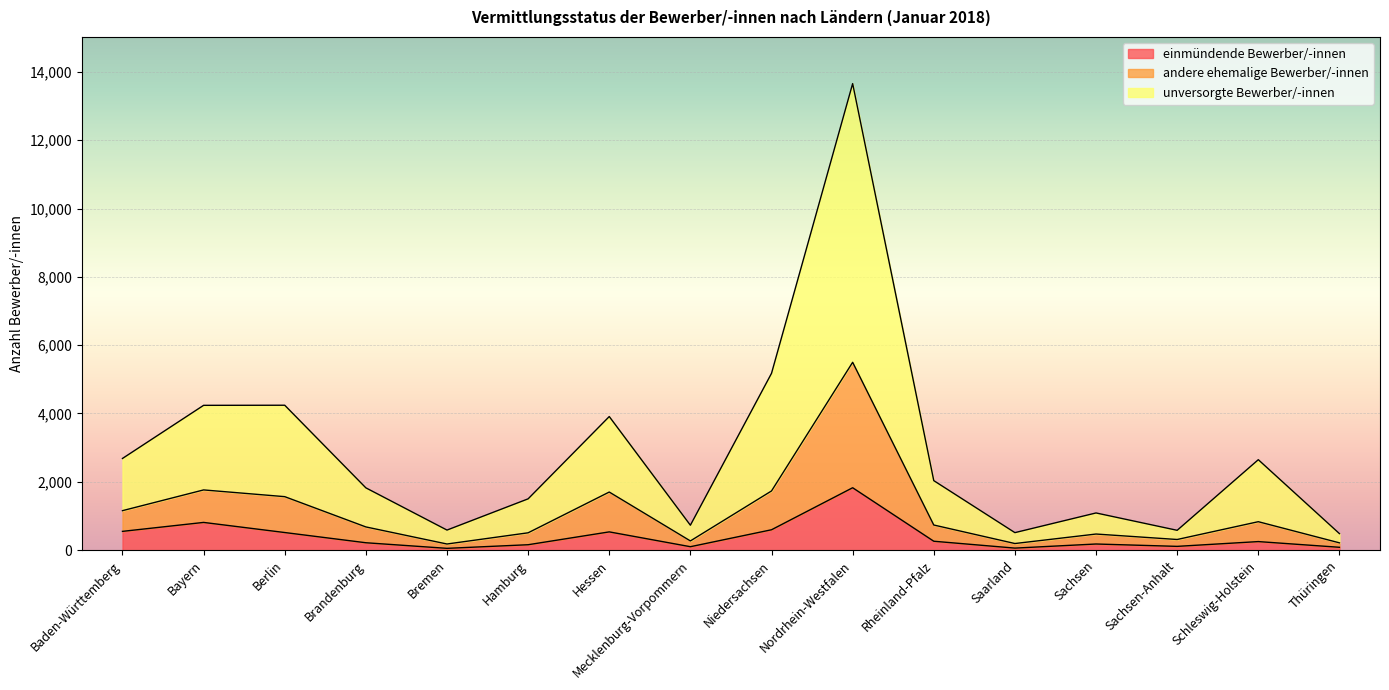

Reading left to right, transcribe all the data shown in this chart.

einmündende Bewerber/-innen: Baden-Württemberg=550	Bayern=812	Berlin=516	Brandenburg=217	Bremen=53	Hamburg=159	Hessen=535	Mecklenburg-Vorpommern=101	Niedersachsen=597	Nordrhein-Westfalen=1827	Rheinland-Pfalz=261	Saarland=60	Sachsen=180	Sachsen-Anhalt=111	Schleswig-Holstein=251	Thüringen=84
andere ehemalige Bewerber/-innen: Baden-Württemberg=1156	Bayern=1763	Berlin=1566	Brandenburg=680	Bremen=180	Hamburg=508	Hessen=1701	Mecklenburg-Vorpommern=270	Niedersachsen=1733	Nordrhein-Westfalen=5499	Rheinland-Pfalz=736	Saarland=194	Sachsen=472	Sachsen-Anhalt=312	Schleswig-Holstein=833	Thüringen=214
unversorgte Bewerber/-innen: Baden-Württemberg=2684	Bayern=4239	Berlin=4242	Brandenburg=1824	Bremen=588	Hamburg=1502	Hessen=3911	Mecklenburg-Vorpommern=730	Niedersachsen=5176	Nordrhein-Westfalen=13656	Rheinland-Pfalz=2035	Saarland=513	Sachsen=1089	Sachsen-Anhalt=581	Schleswig-Holstein=2648	Thüringen=484